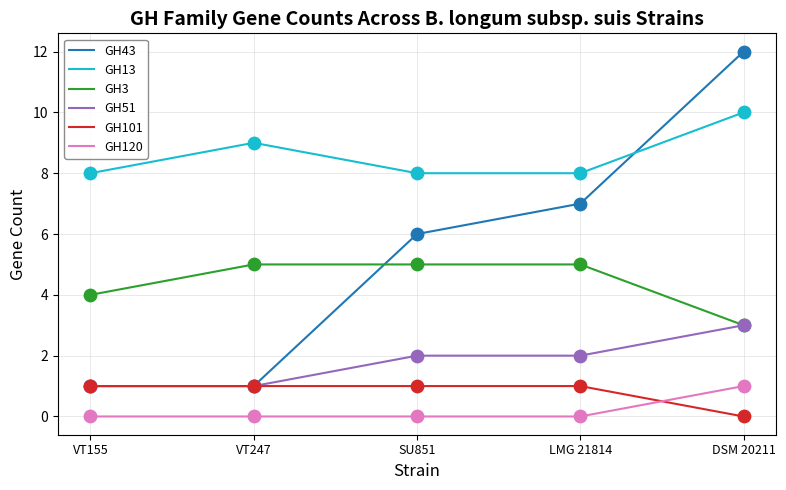

Is the value of GH51 at DSM 20211 greater than the value of GH13 at SU851?

No